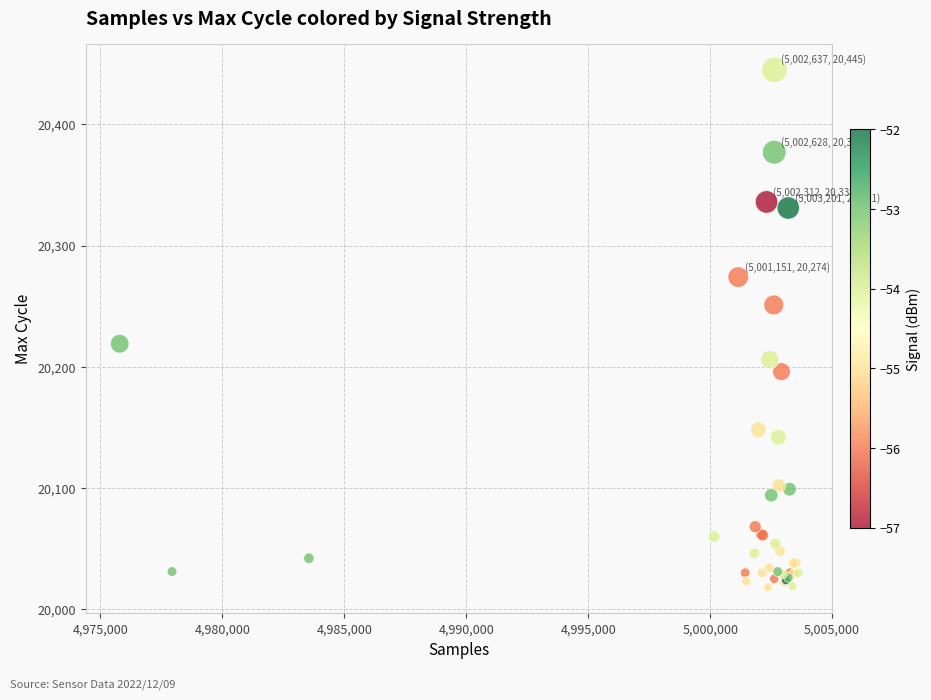

What Y value in the scatter plot is closest to 20231?

20219